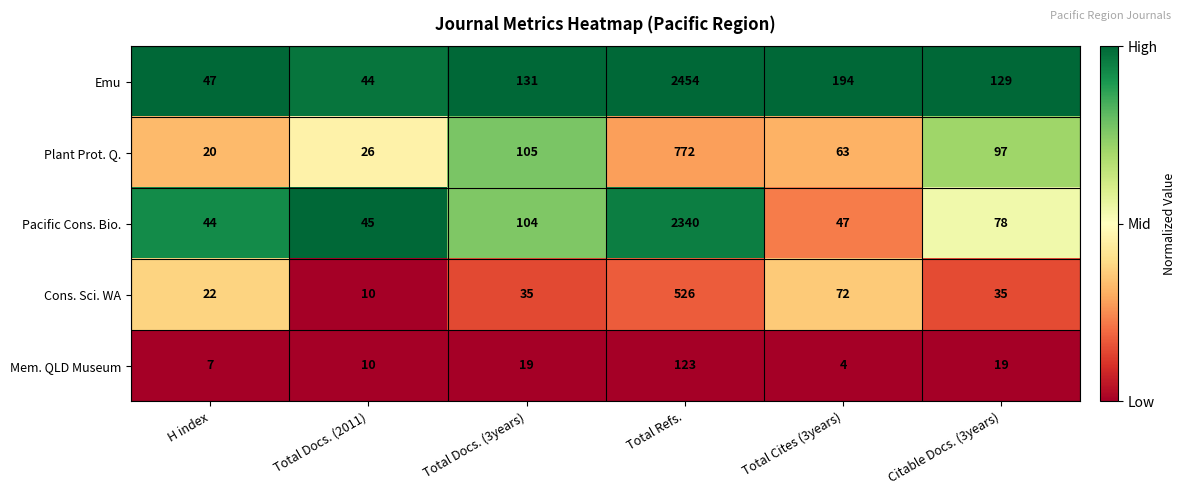

What is the average value of the Cons. Sci. WA series?

117